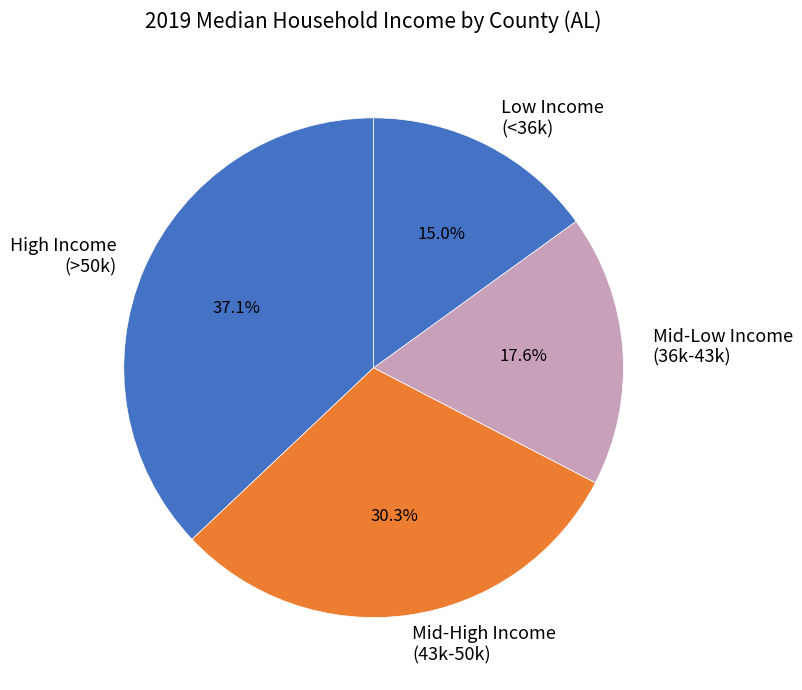

To the nearest percent, what is the average slice percentage?

25%